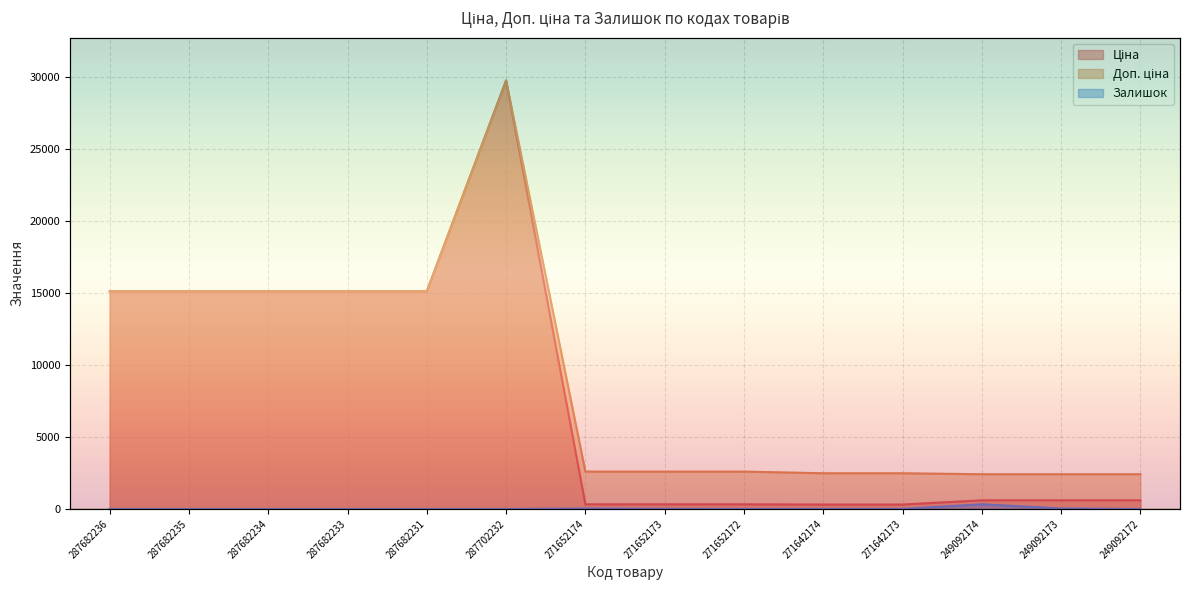

What is the label of the 3rd point from the left?

287682234